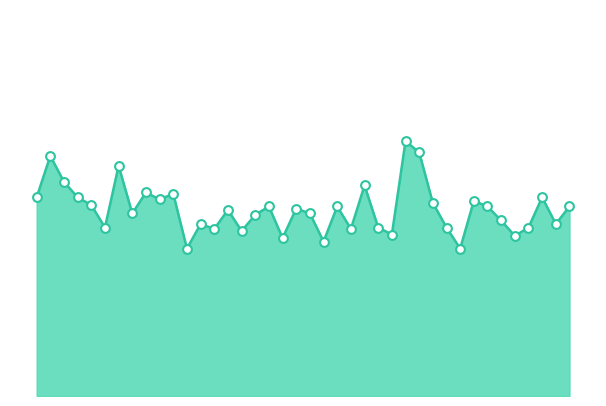

Is this an area chart (filled region under the line)?

Yes